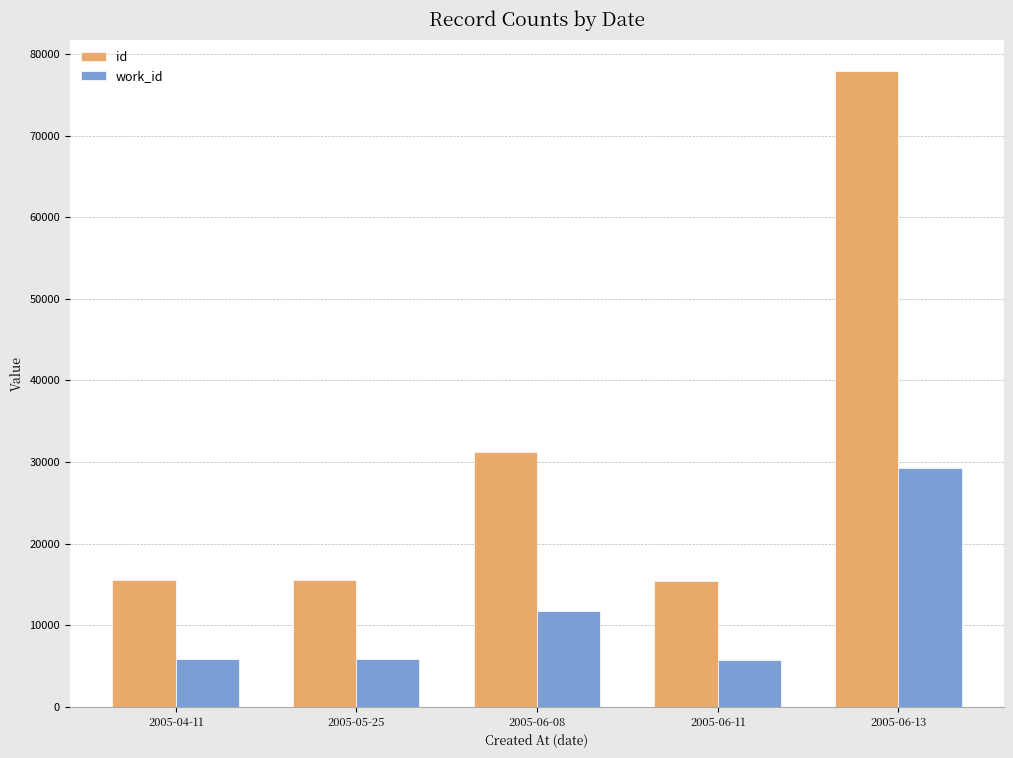

Is the value of work_id at 2005-05-25 greater than the value of id at 2005-04-11?

No